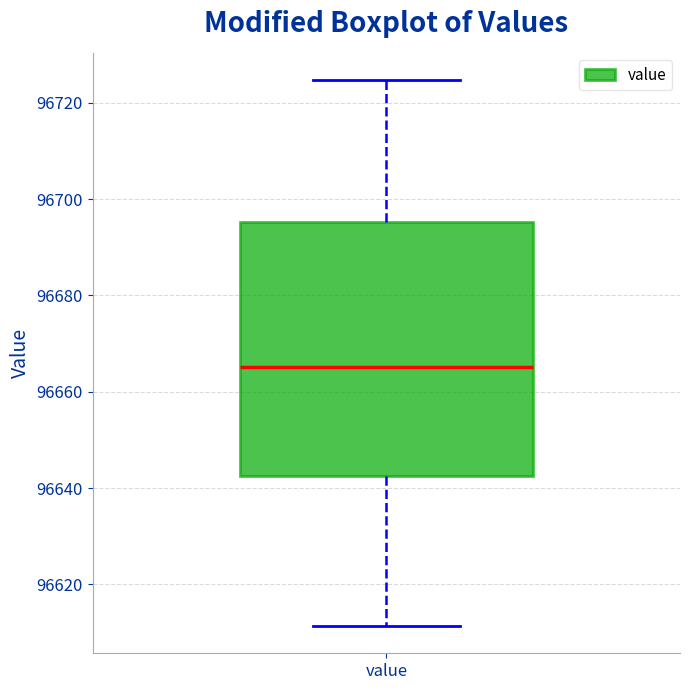

Transcribe this box plot: give where the median line is, the range the box spans, and where the two whiskers end, as read against the y-axis. The values are not printed on the chart, so give them approximately, as read against the axis.

median 96666, box 96642 to 96696, whiskers 96612 to 96724